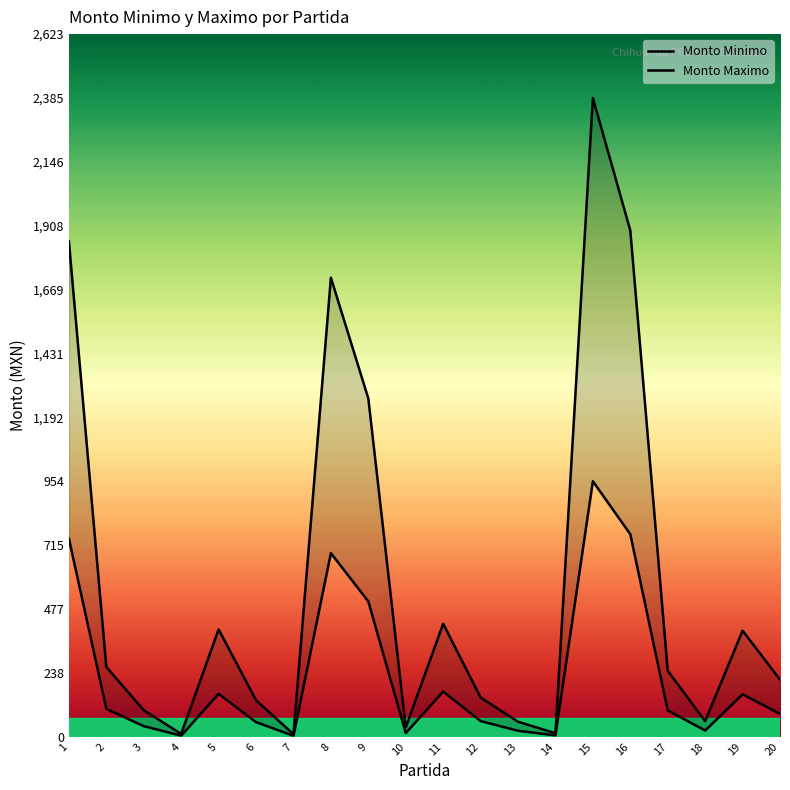

At which label does Monto Maximo first exceed 246?

1